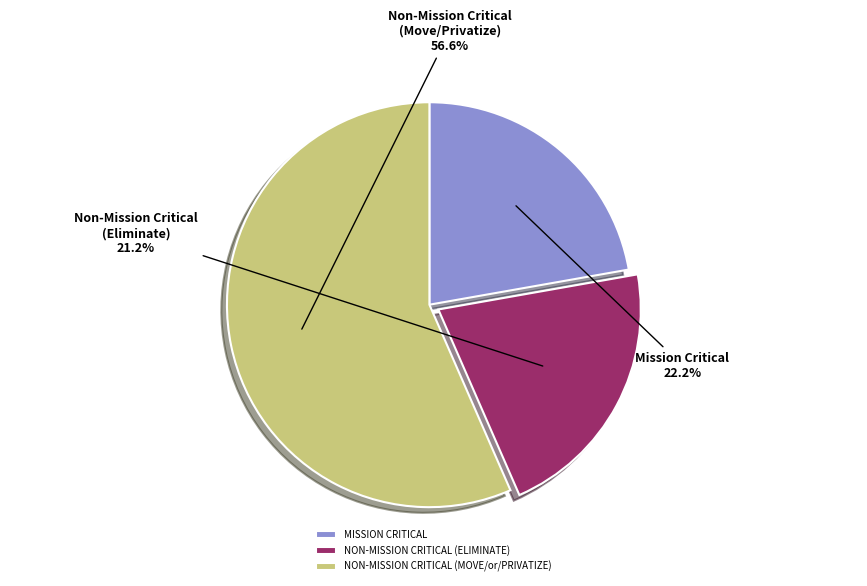

Is it true that NON-MISSION CRITICAL (ELIMINATE) is 9% of the pie?

False